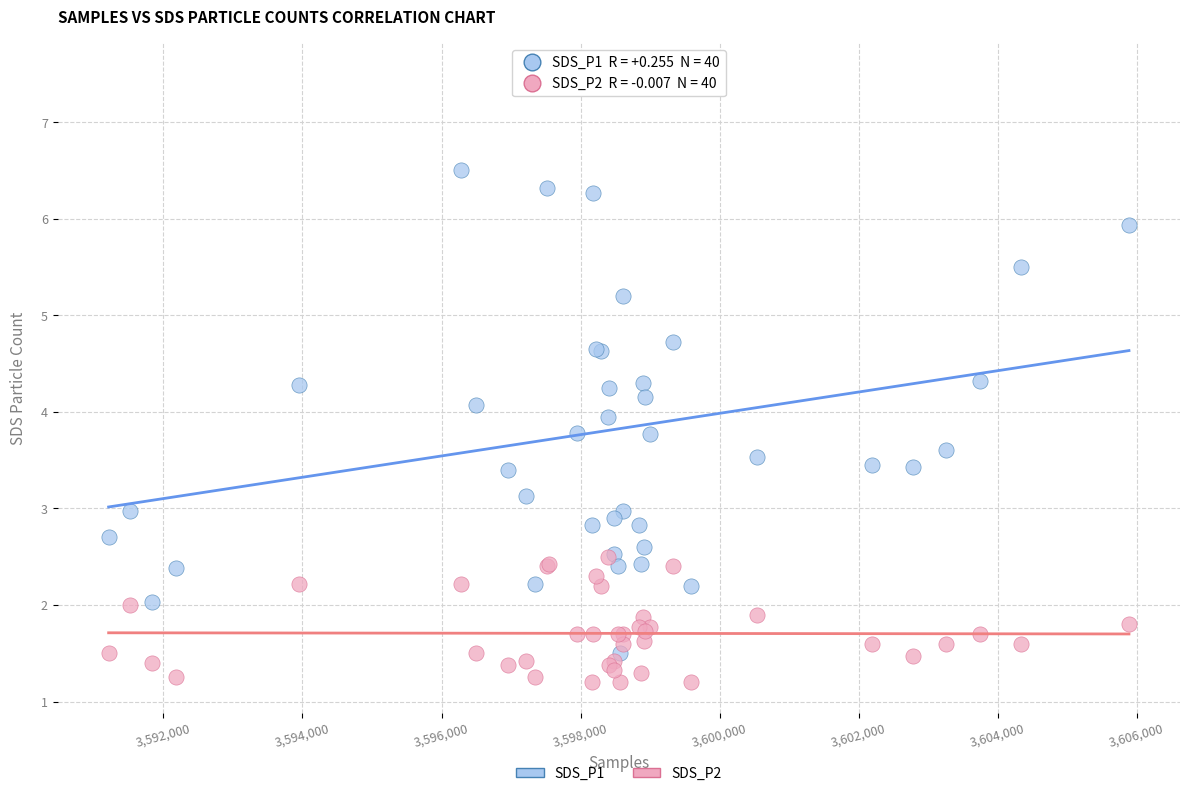

What are all the series names shown in the legend?

SDS_P1, SDS_P2